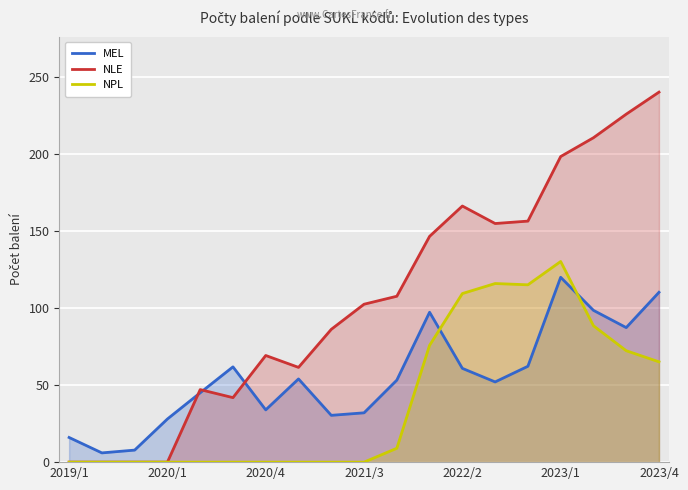

True or false: MEL and NPL intersect in this chart.

True